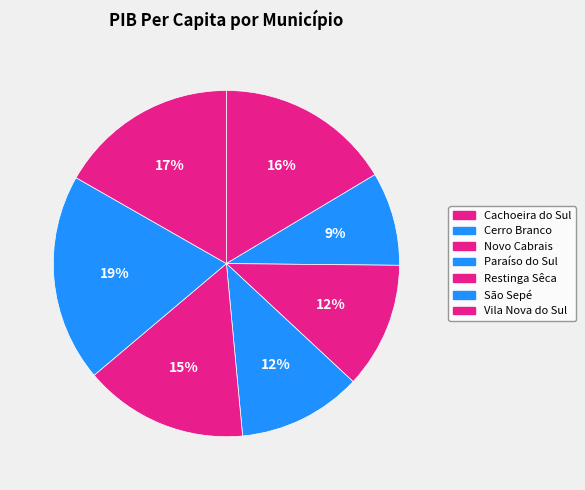

Rank the categories by value from highest to lowest.

São Sepé, Vila Nova do Sul, Cachoeira do Sul, Restinga Sêca, Novo Cabrais, Paraíso do Sul, Cerro Branco